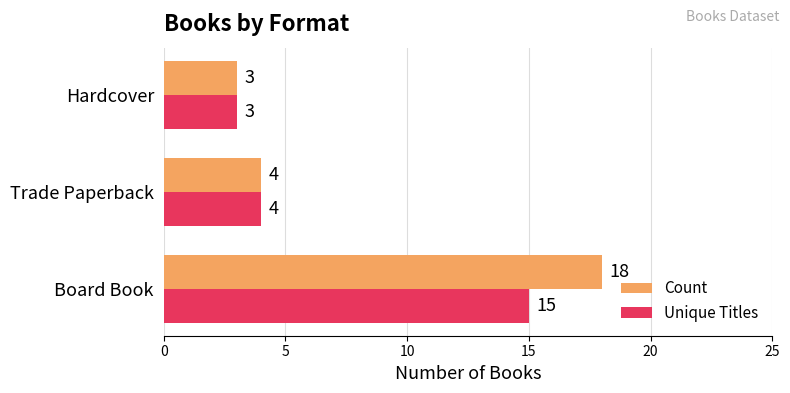

True or false: Unique Titles has a value of 4 at Trade Paperback.

True